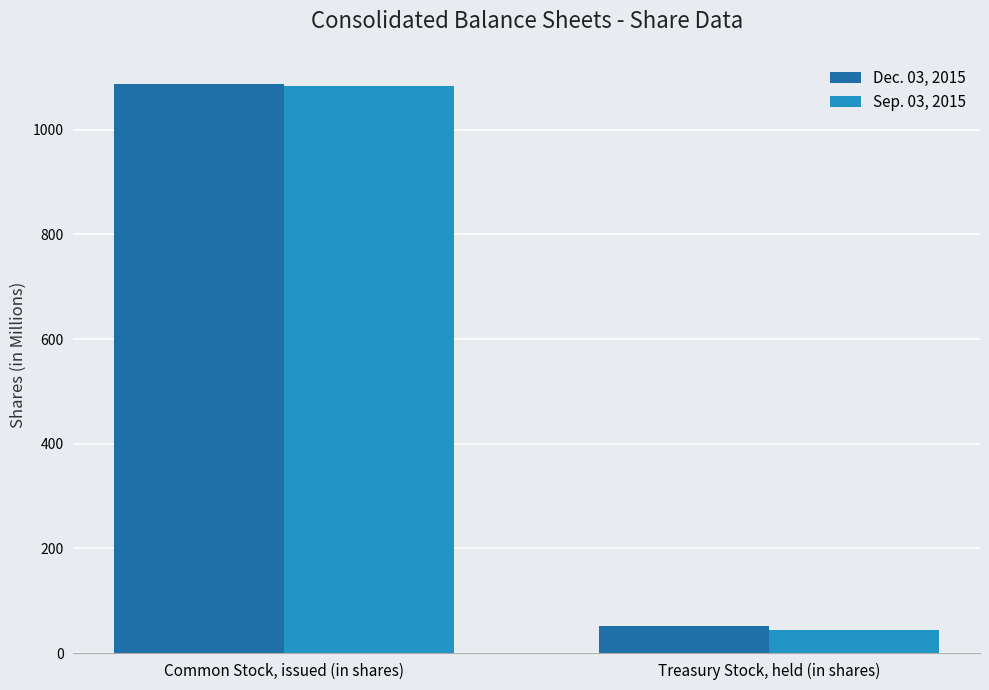

What is the sum of the Sep. 03, 2015 values at Common Stock, issued (in shares) and Treasury Stock, held (in shares)?

1129